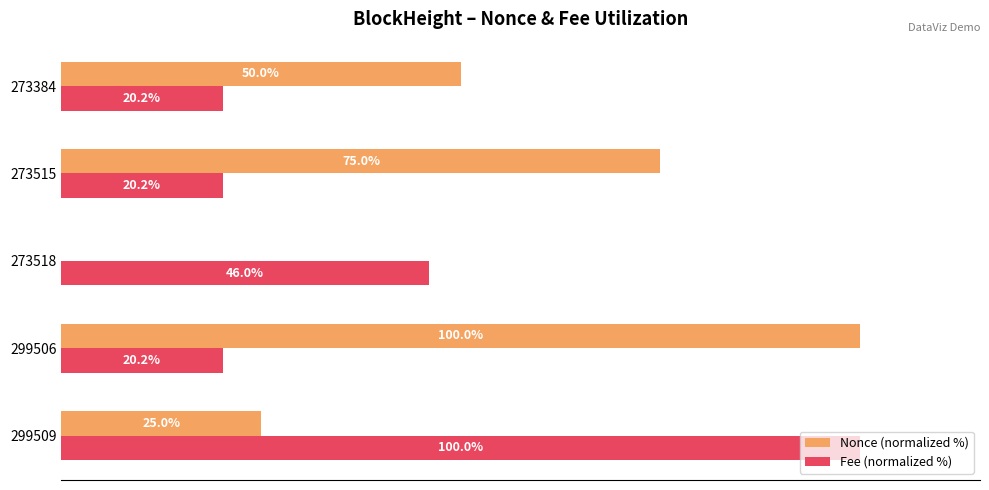

Which series has the largest total across all categories?

Nonce (normalized %)